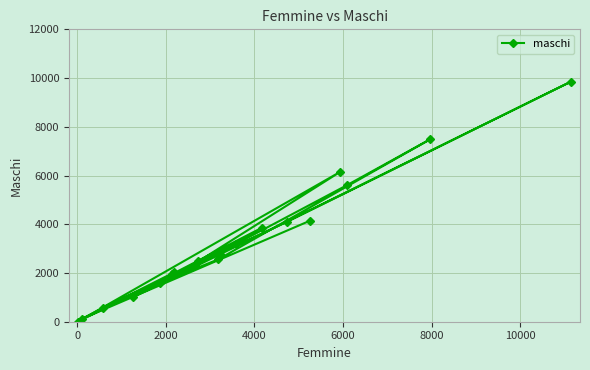

What is the value of the 16th point from the left?

4150